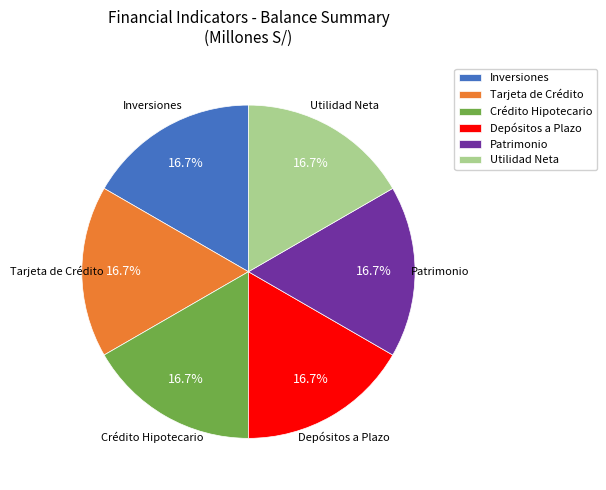

To the nearest percent, what portion does Patrimonio represent?

17%